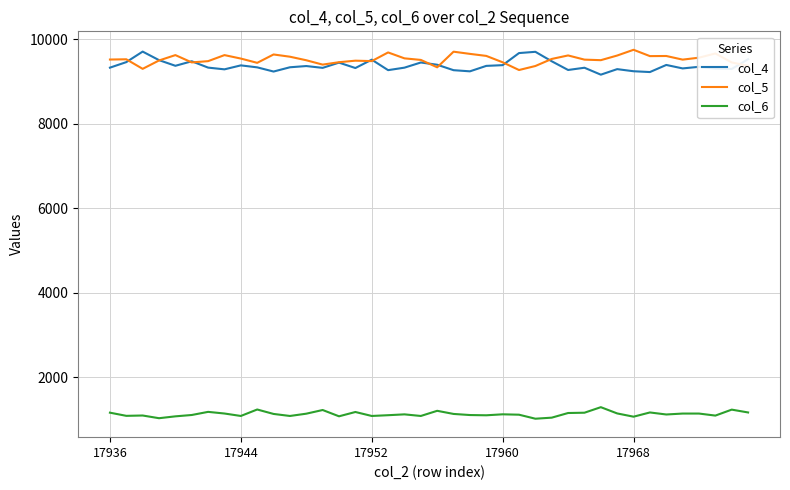

What is the greatest value displayed?

9752